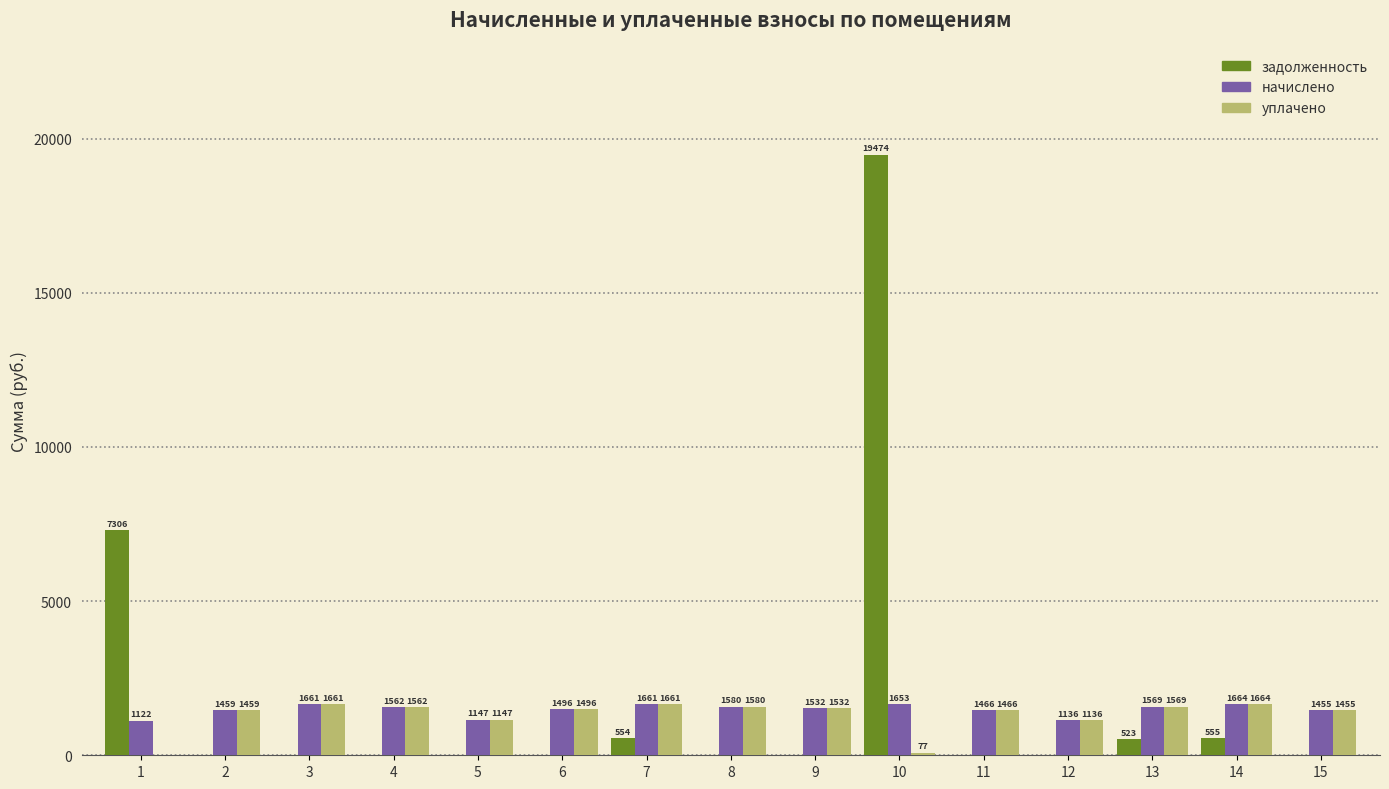

Which category has the highest value in the задолженность series?

10